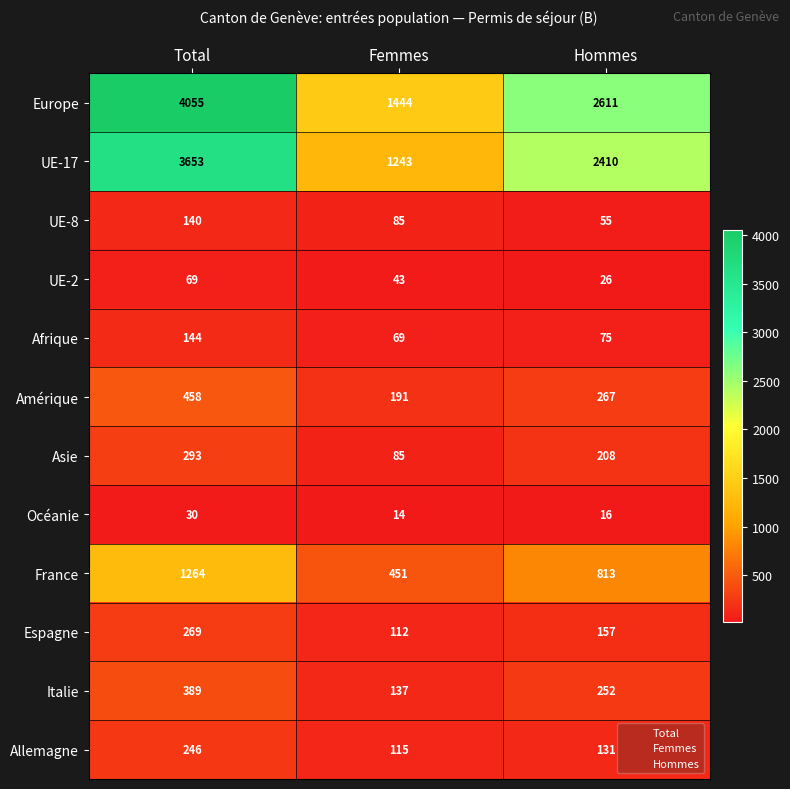

At which category does the chart reach its peak across all series?

Total